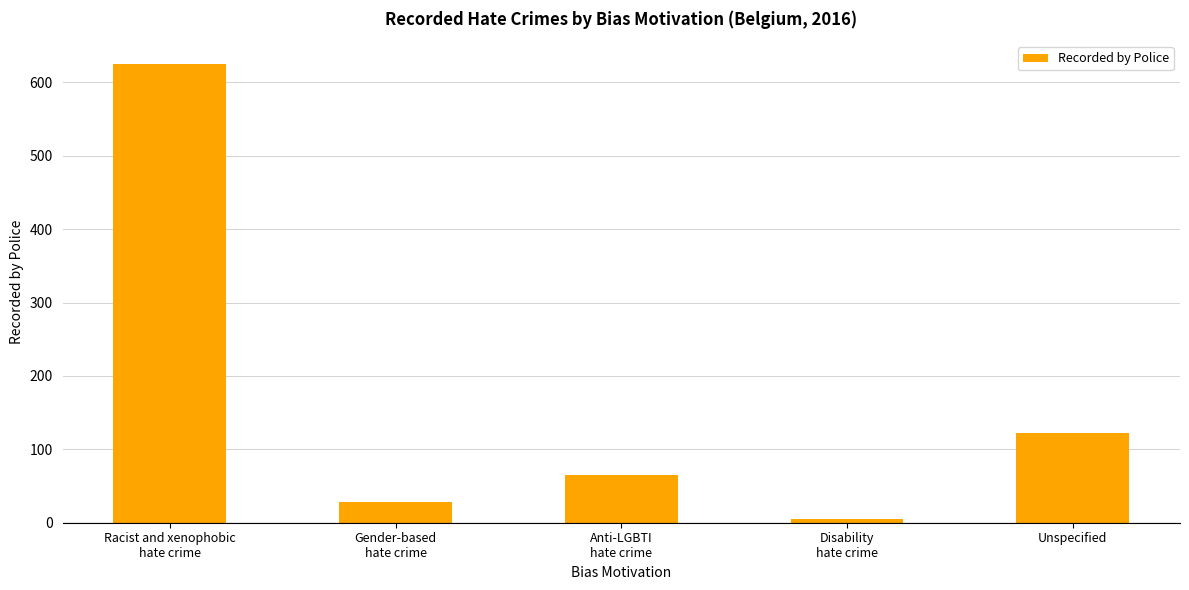

List the labels in order of value, largest first.

Racist and xenophobic
hate crime, Unspecified, Anti-LGBTI
hate crime, Gender-based
hate crime, Disability
hate crime